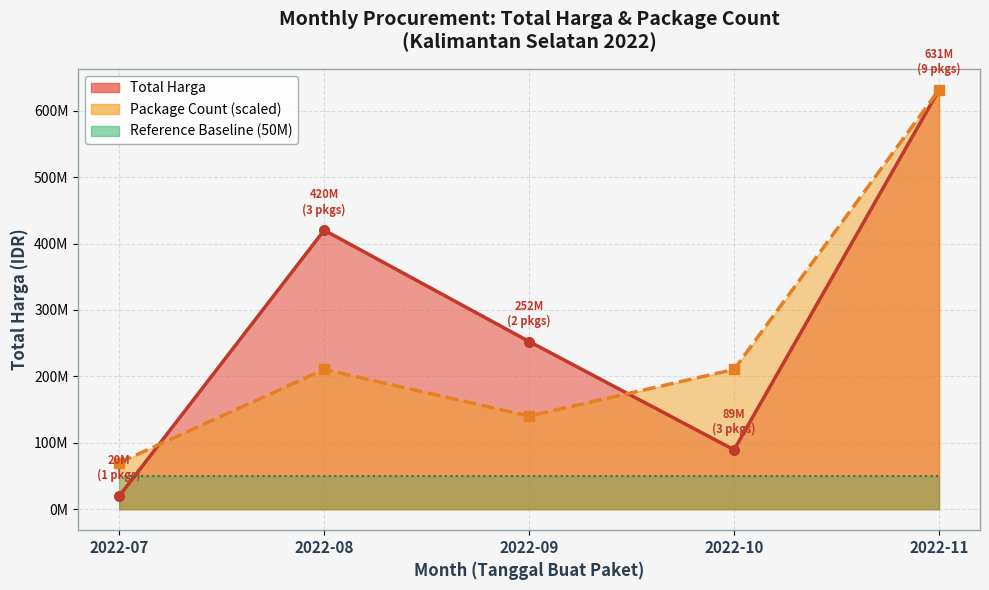

Count the number of data series in this chart.

3